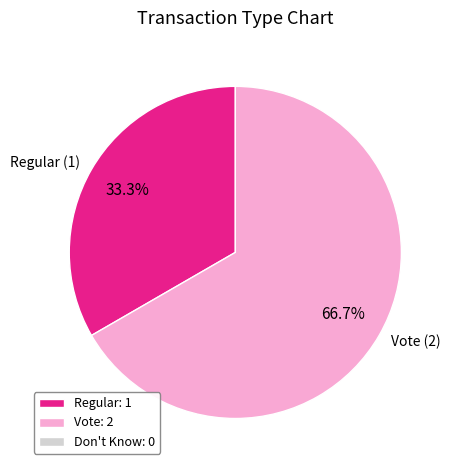

Is there any slice that represents more than half of the pie?

Yes